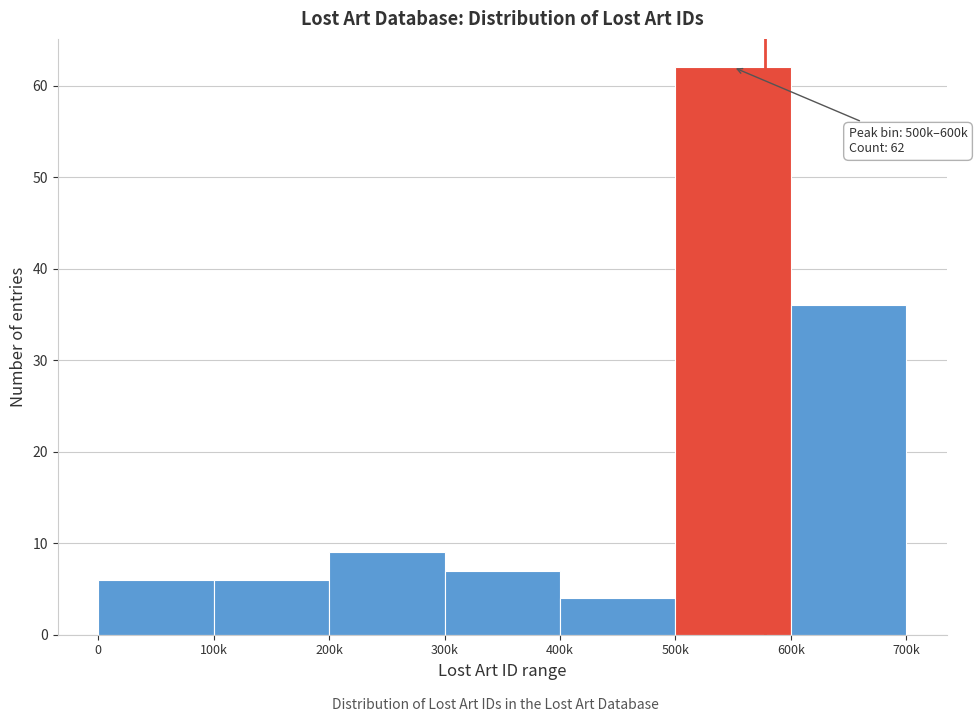

Reading left to right, extract all data points from this chart.

0=6	100k=6	200k=9	300k=7	400k=4	500k=62	600k=36